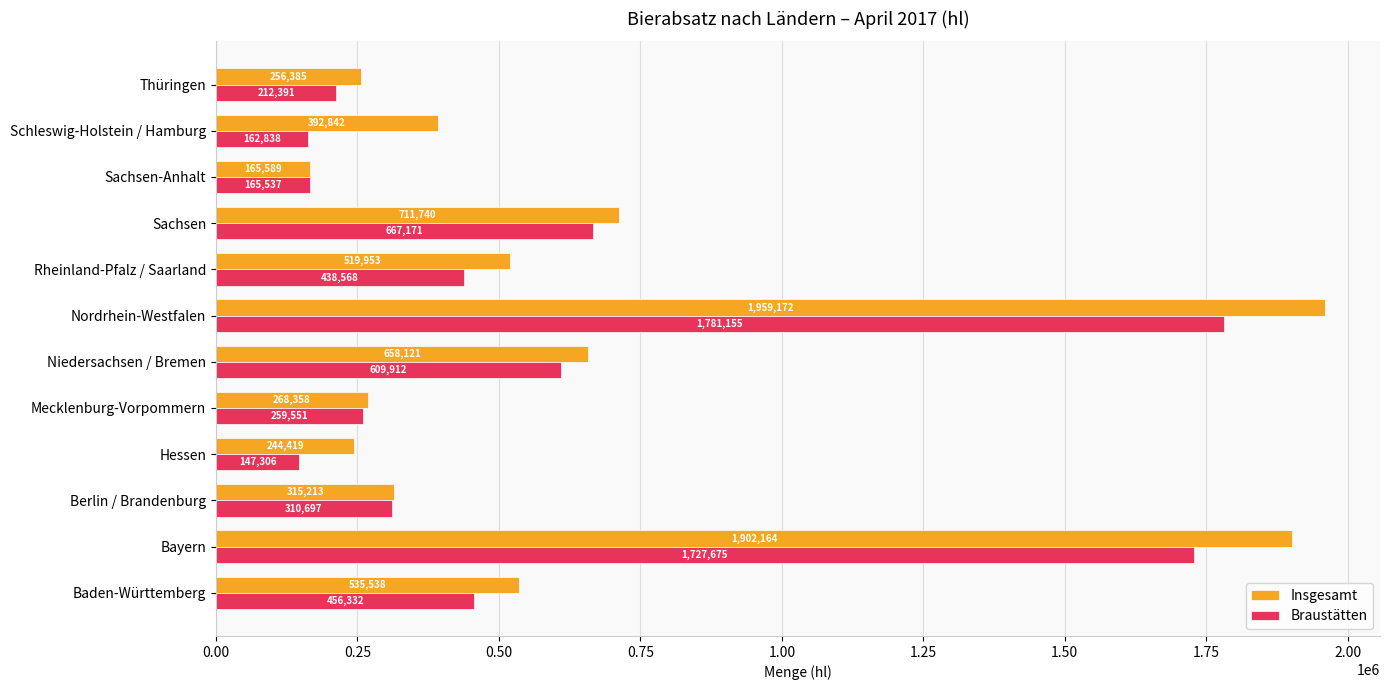

Between Bayern and Schleswig-Holstein / Hamburg, which series saw the biggest shift?

Braustätten